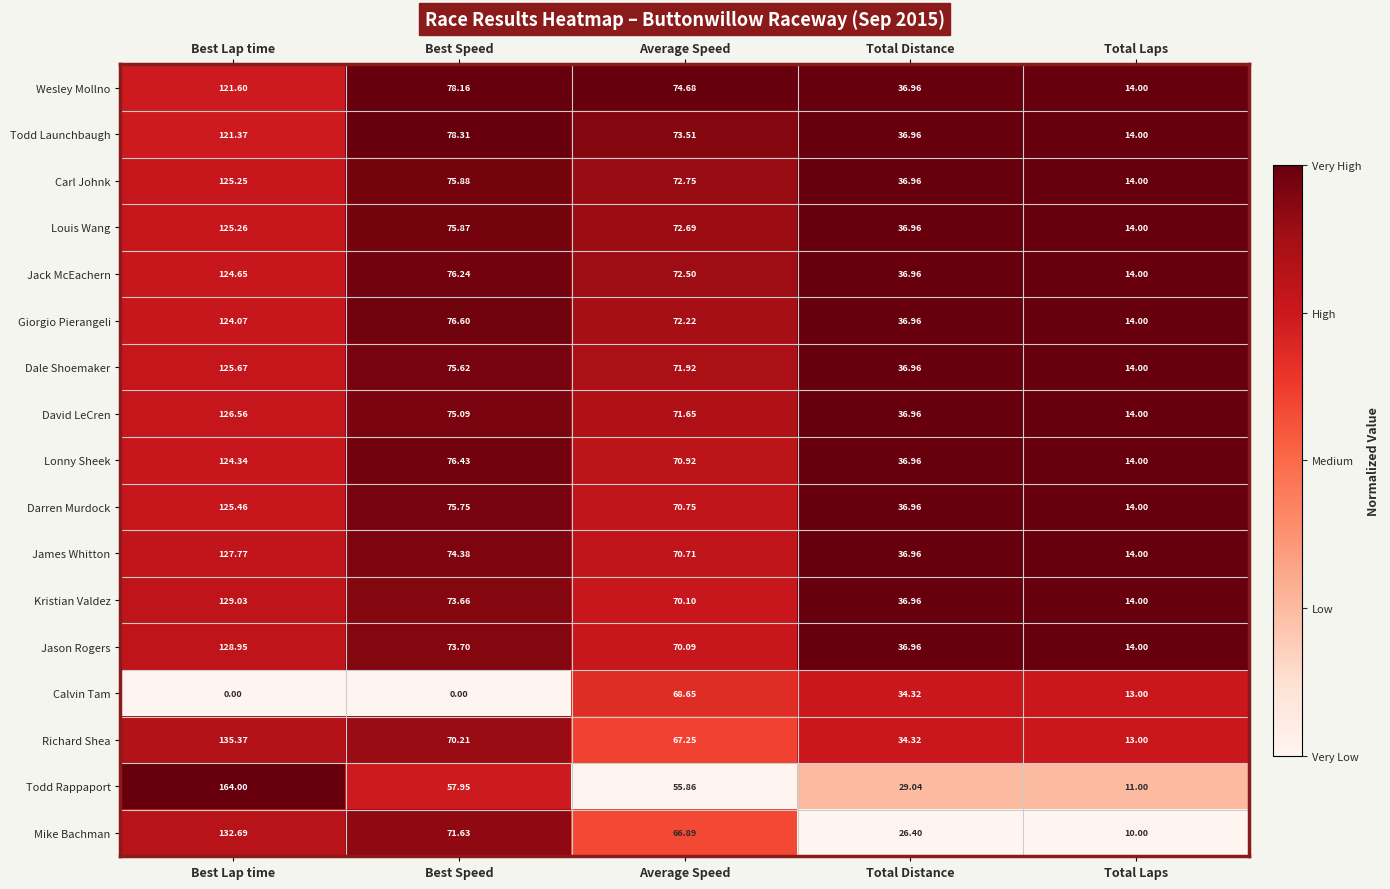

Which series has the largest range (max minus min)?

Todd Rappaport